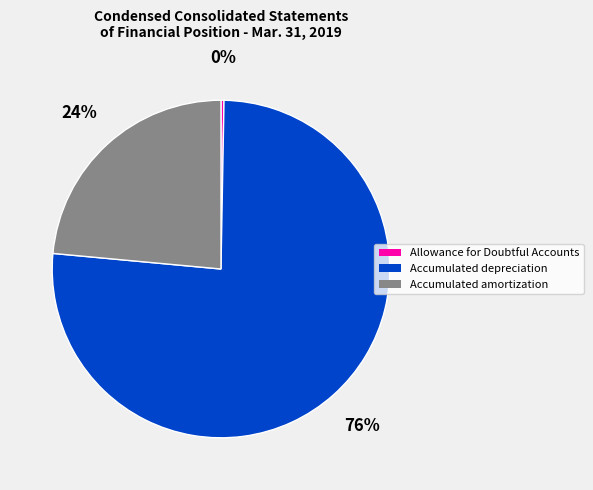

True or false: Accumulated amortization accounts for 16% of the total.

False